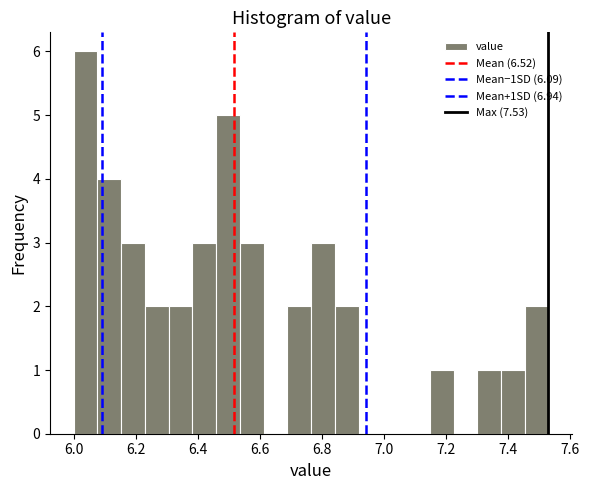

Around what value on the x-axis is the tallest bar? Give the approximate position of its centre, as read against the axis.

6.04